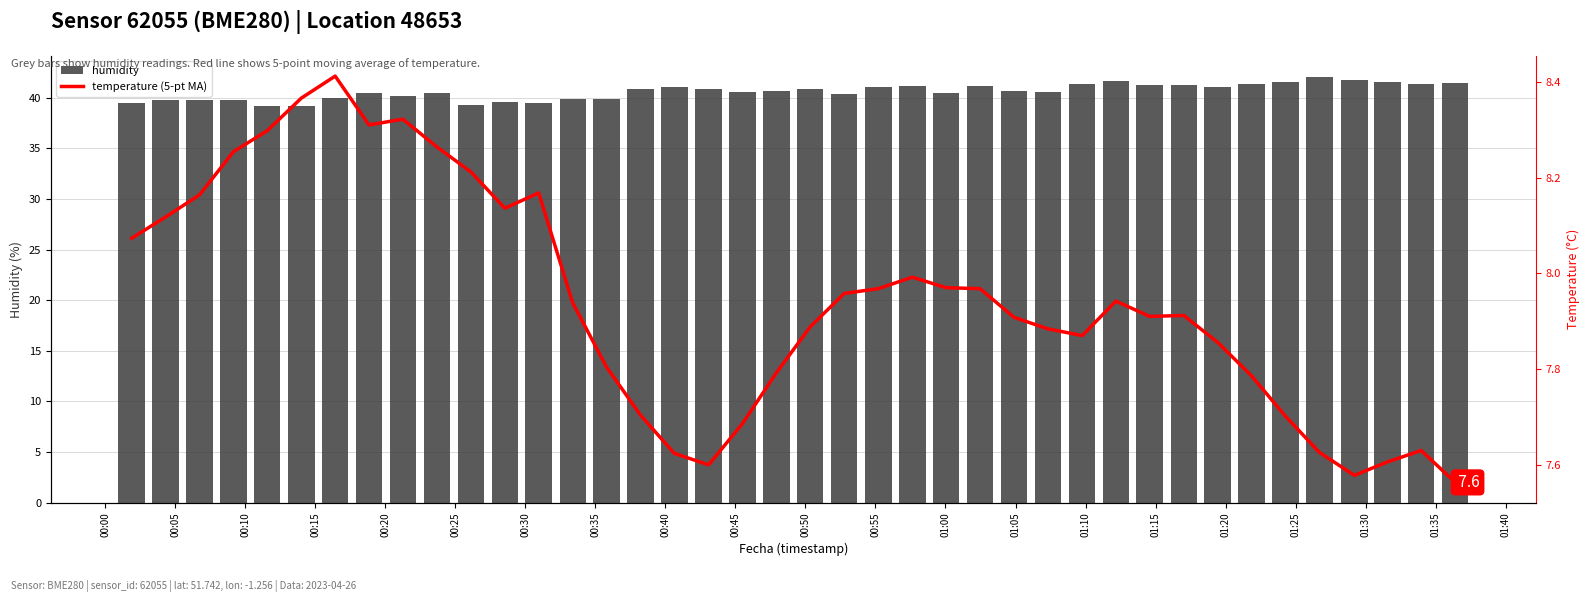

What is the value of the humidity bar at the 34th from the left?

41.4